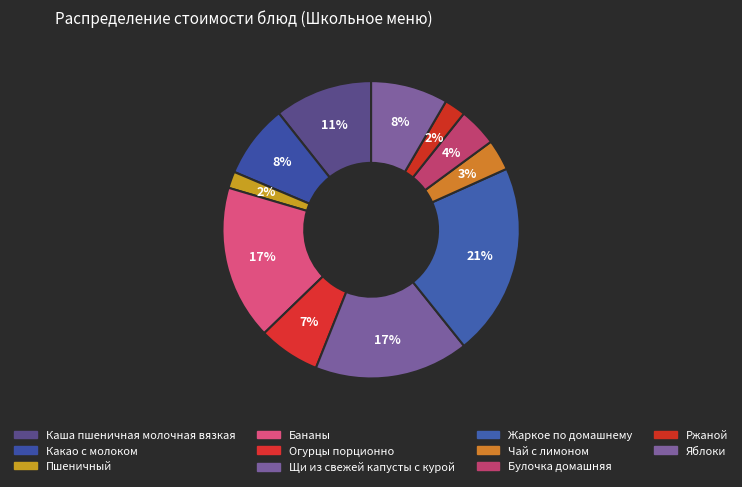

Is there any slice that represents more than half of the pie?

No